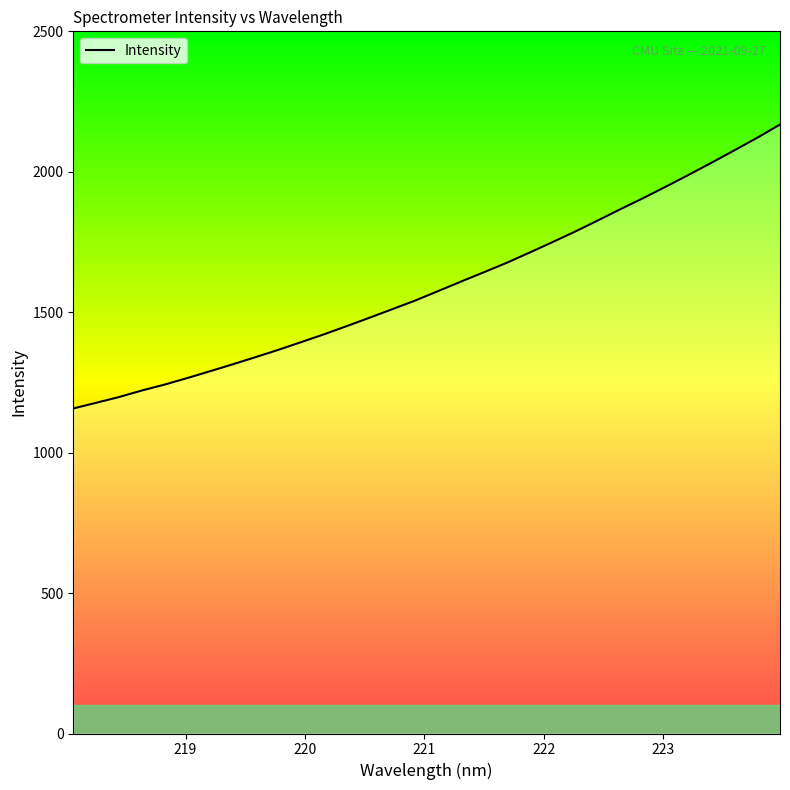

What is the difference between the maximum and minimum values?

1010.9